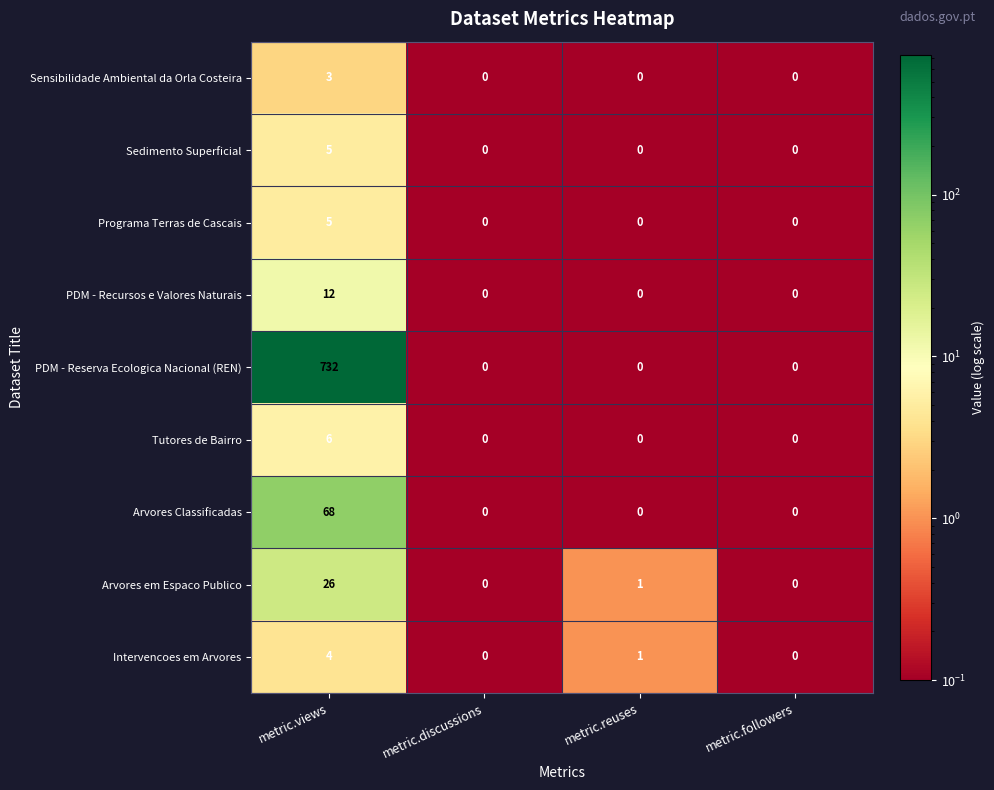

True or false: Programa Terras de Cascais has a value of 0 at metric.reuses.

True